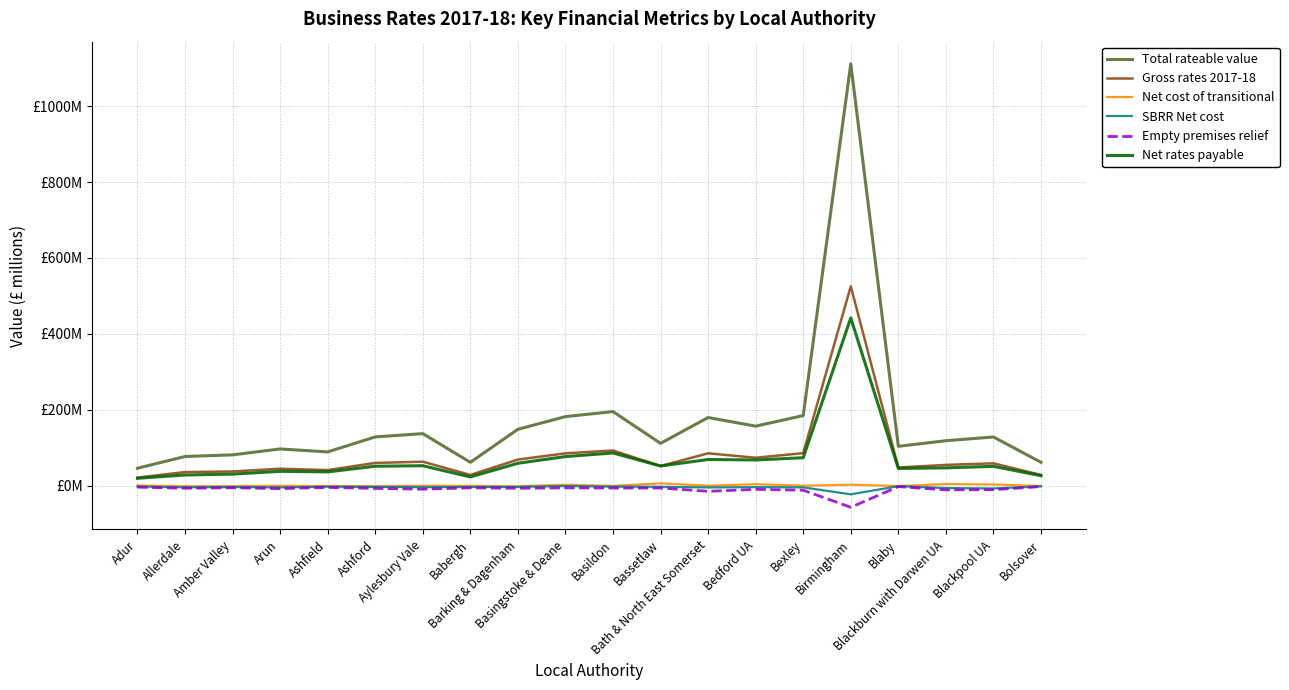

What are all the series names shown in the legend?

Total rateable value, Gross rates 2017-18, Net cost of transitional, SBRR Net cost, Empty premises relief, Net rates payable